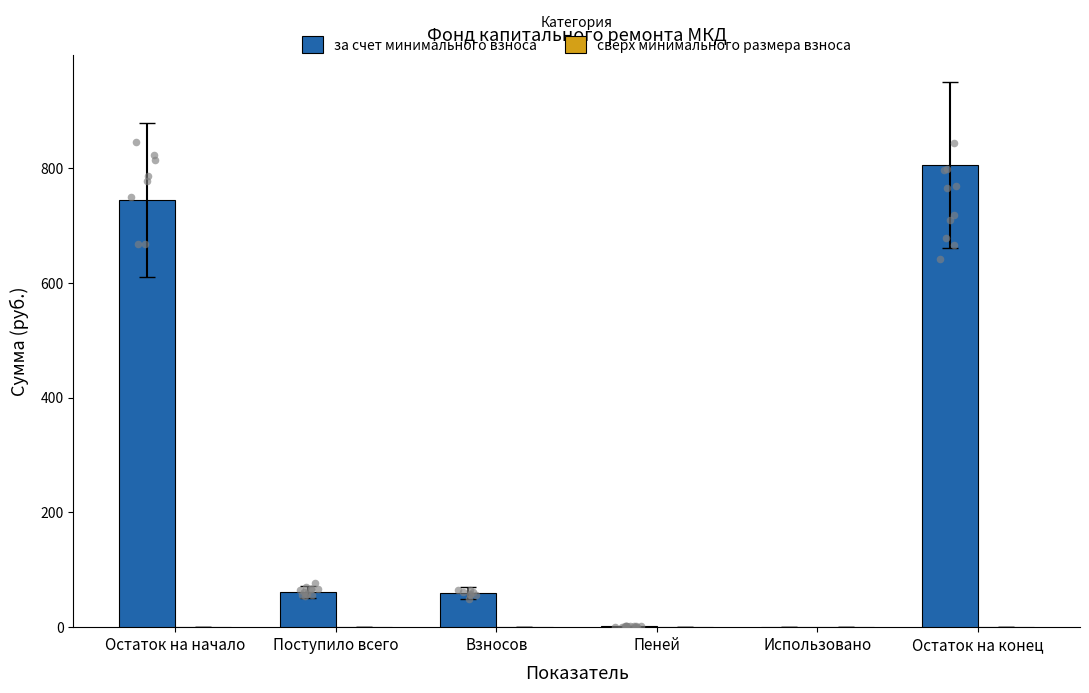

Which series reaches the maximum Y coordinate?

за счет минимального взноса